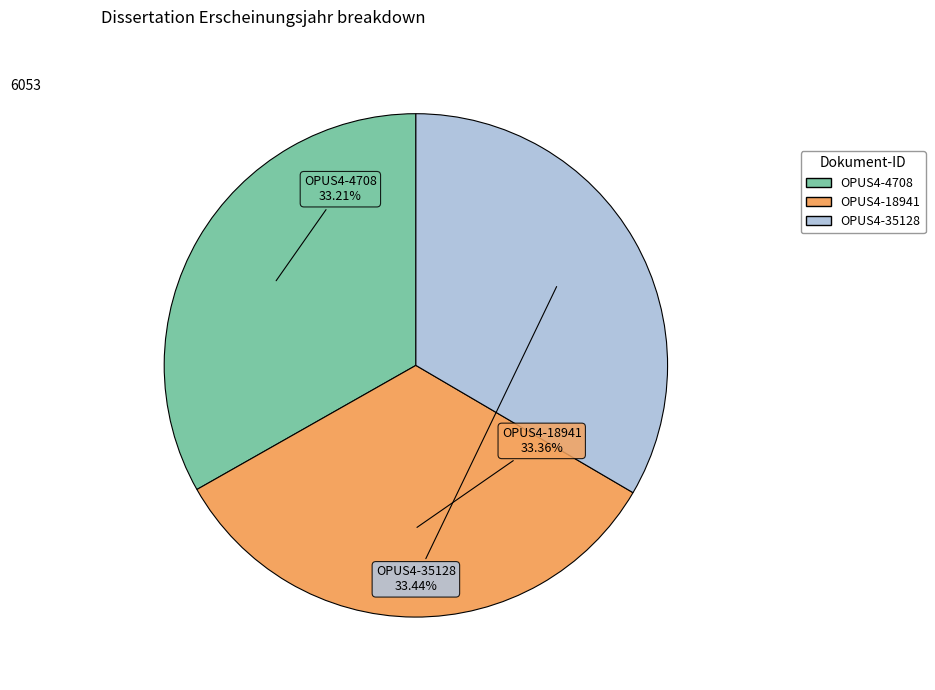

To the nearest percent, what is the average slice percentage?

33%